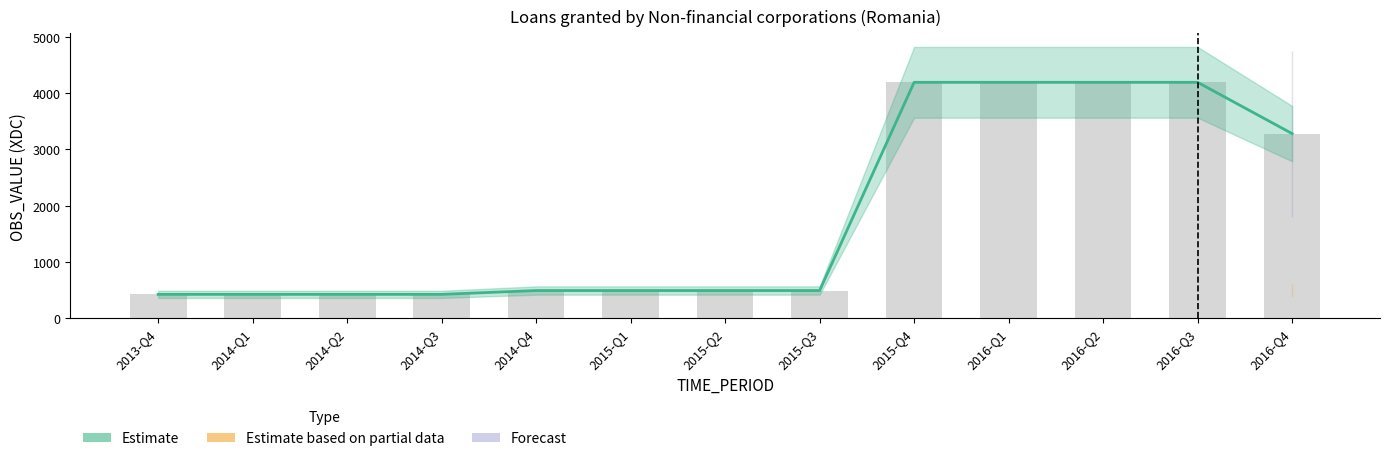

Rank the categories by value from lowest to highest.

2013-Q4, 2014-Q1, 2014-Q2, 2014-Q3, 2014-Q4, 2015-Q1, 2015-Q2, 2015-Q3, 2016-Q4, 2015-Q4, 2016-Q1, 2016-Q2, 2016-Q3